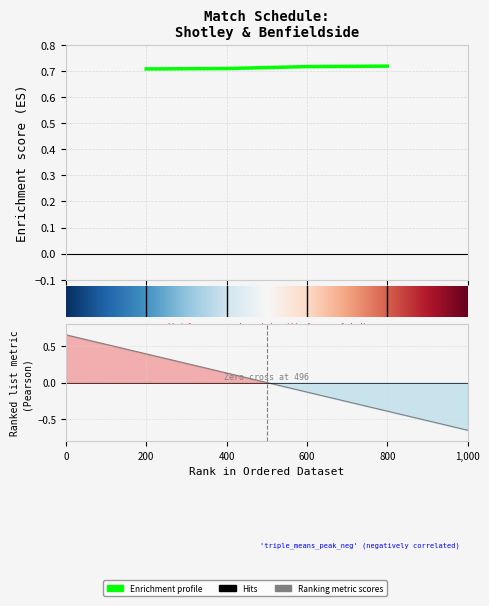

The value at 4 is 1.2. True or false?

False